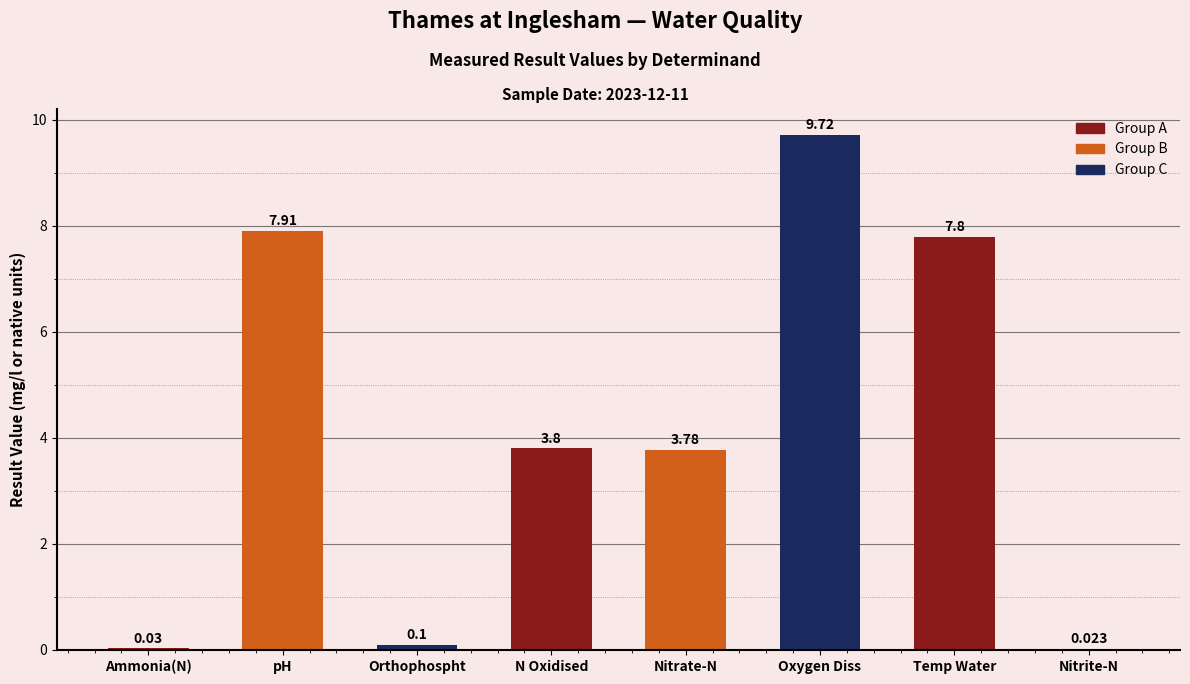

Which category has the highest value across all series?

Oxygen Diss